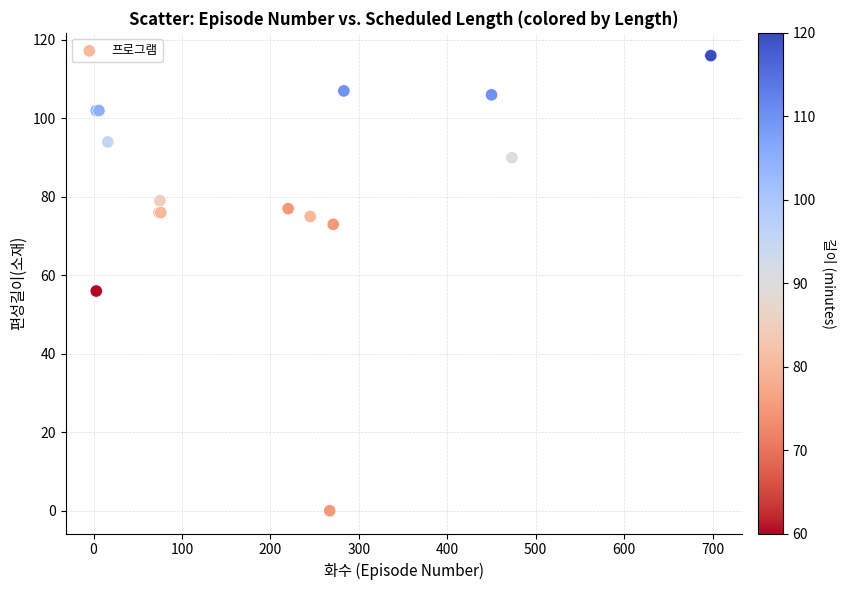

What Y value in the scatter plot is closest to 58?

56